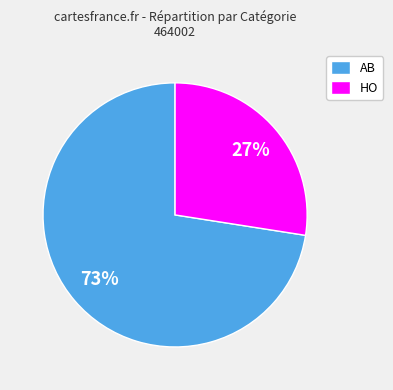

How many segments does this pie chart have?

2